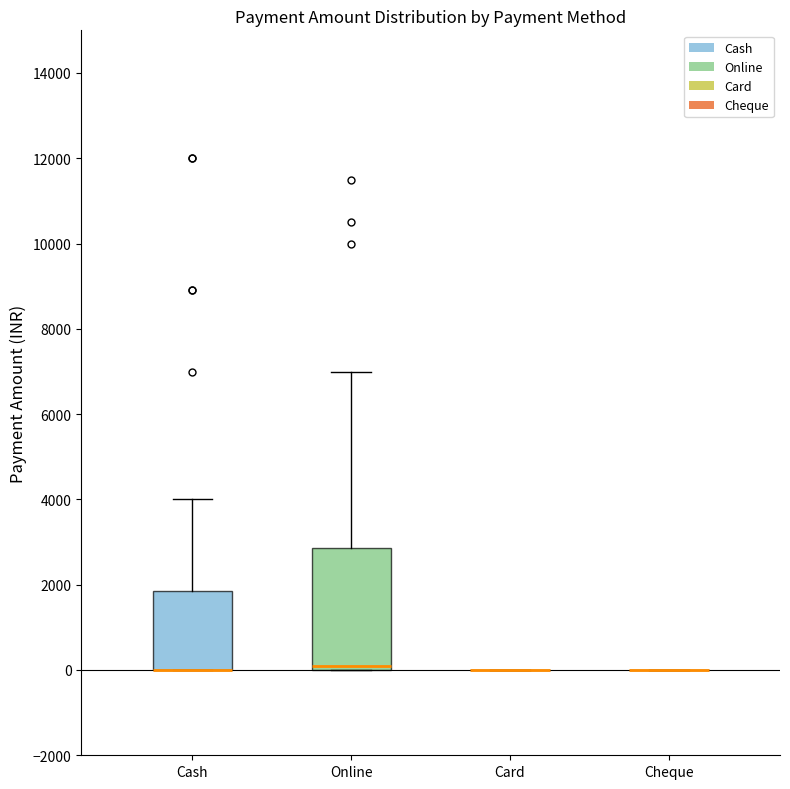

Comparing the boxes themselves (not the whiskers), which one is the tallest?

Online